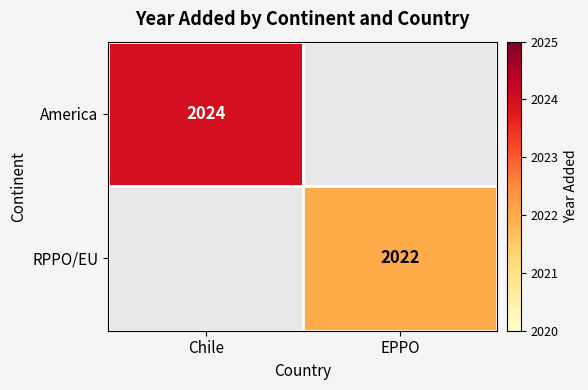

The value of America at Chile is 2024. True or false?

True